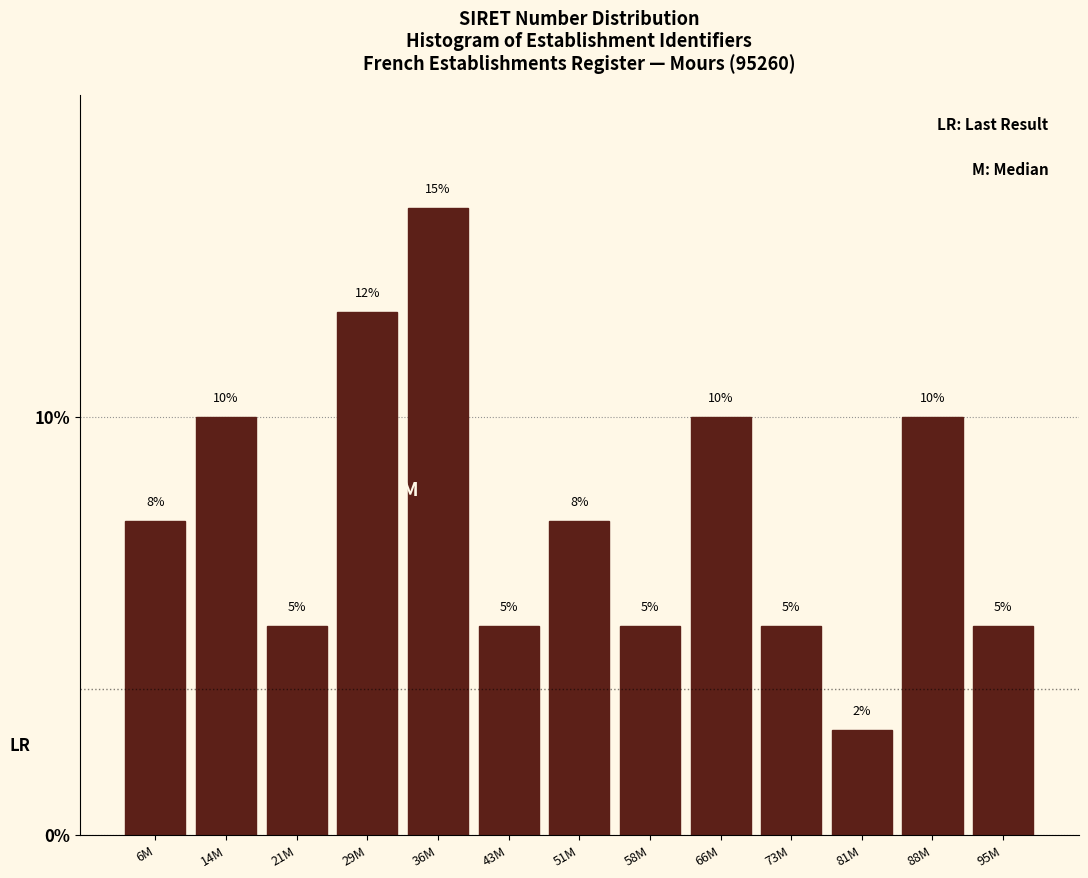

Between 29M and 6M, which is larger?

29M